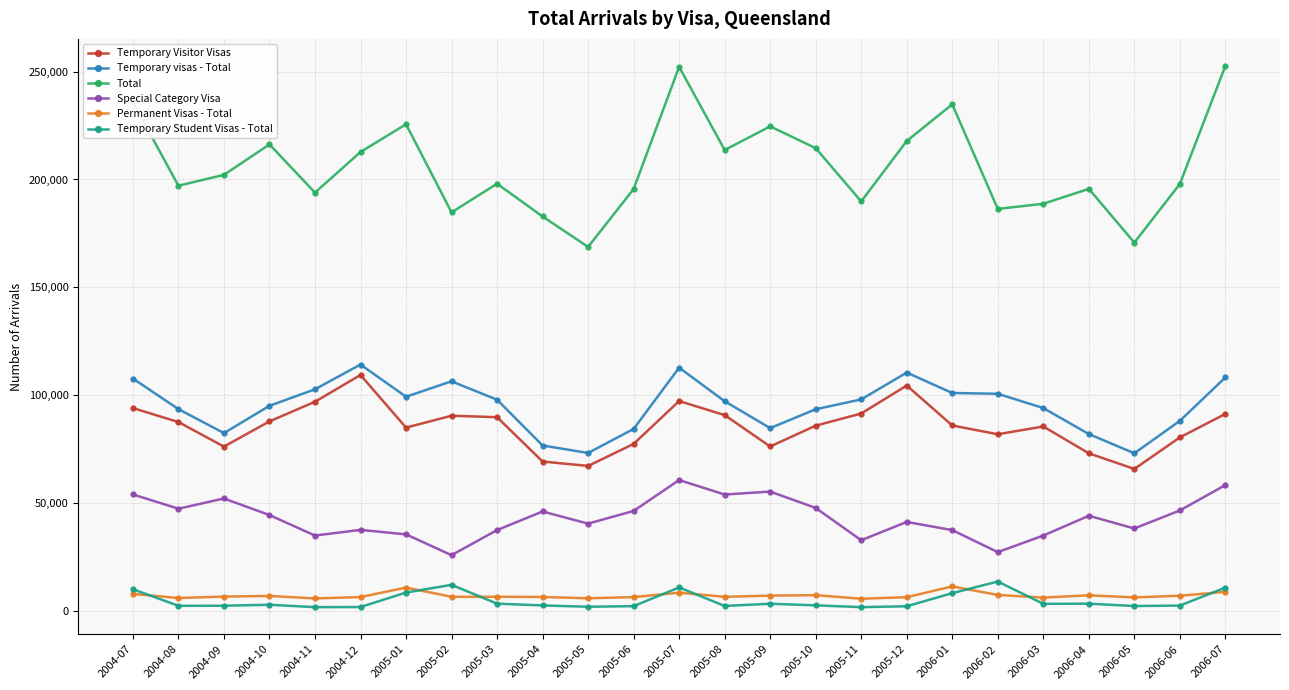

How many values in the Permanent Visas - Total series are below 6430?

12